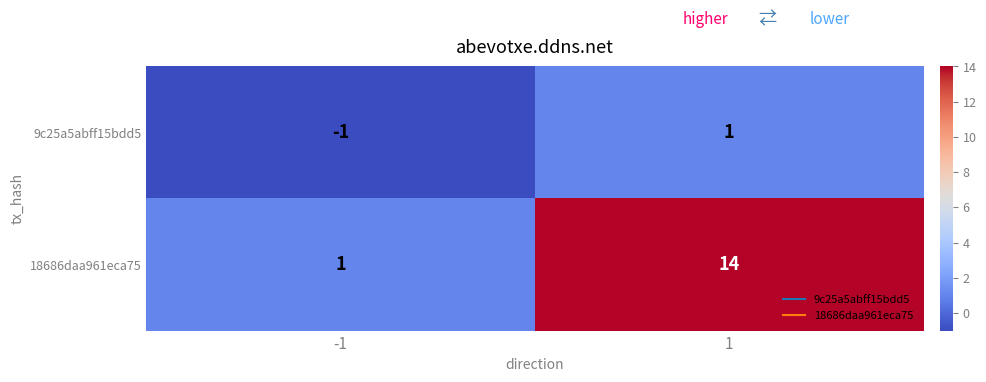

What is the sum of all 18686daa961eca75 values?

15